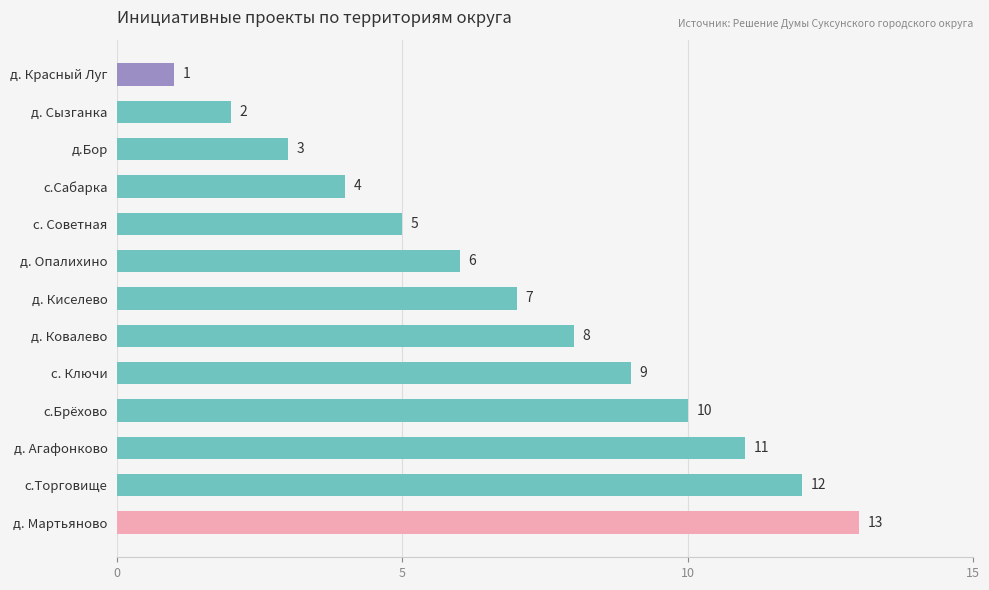

At which category does the chart reach its peak across all series?

д. Мартьяново